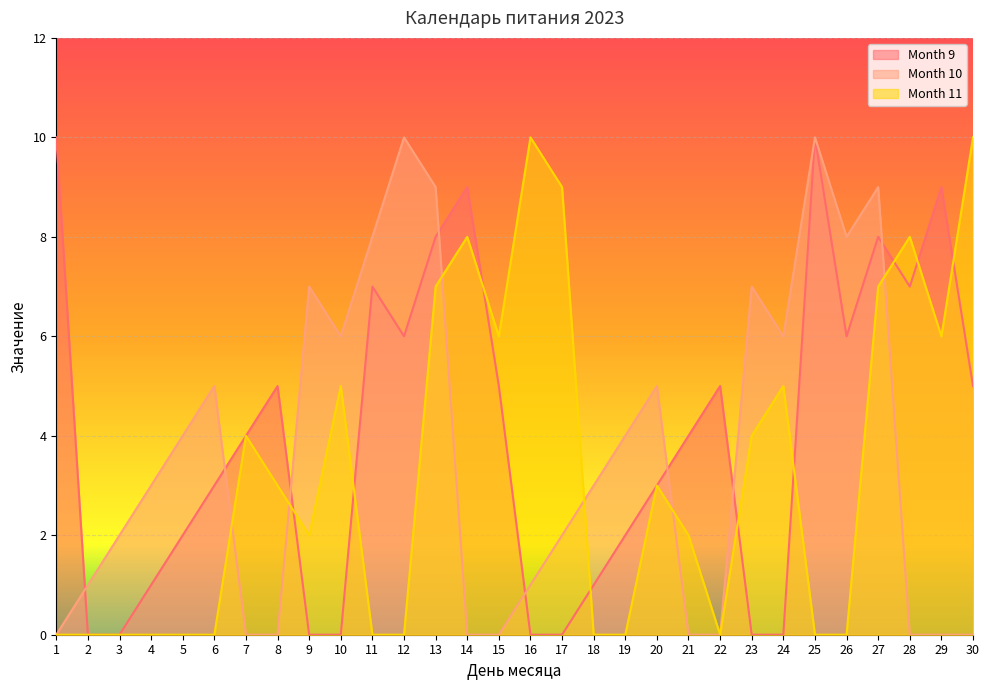

Rank the categories by Month 11 value from highest to lowest.

16, 30, 17, 14, 28, 13, 27, 15, 29, 10, 24, 7, 23, 8, 20, 9, 21, 1, 2, 3, 4, 5, 6, 11, 12, 18, 19, 22, 25, 26